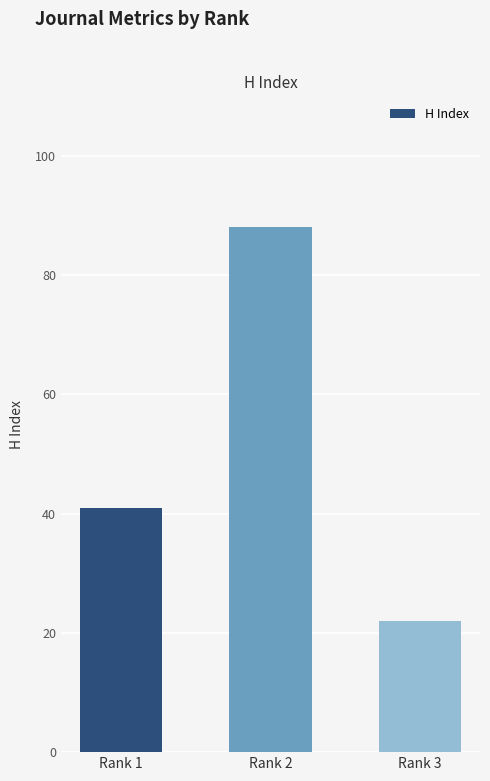

What is the minimum value shown in the chart?

22